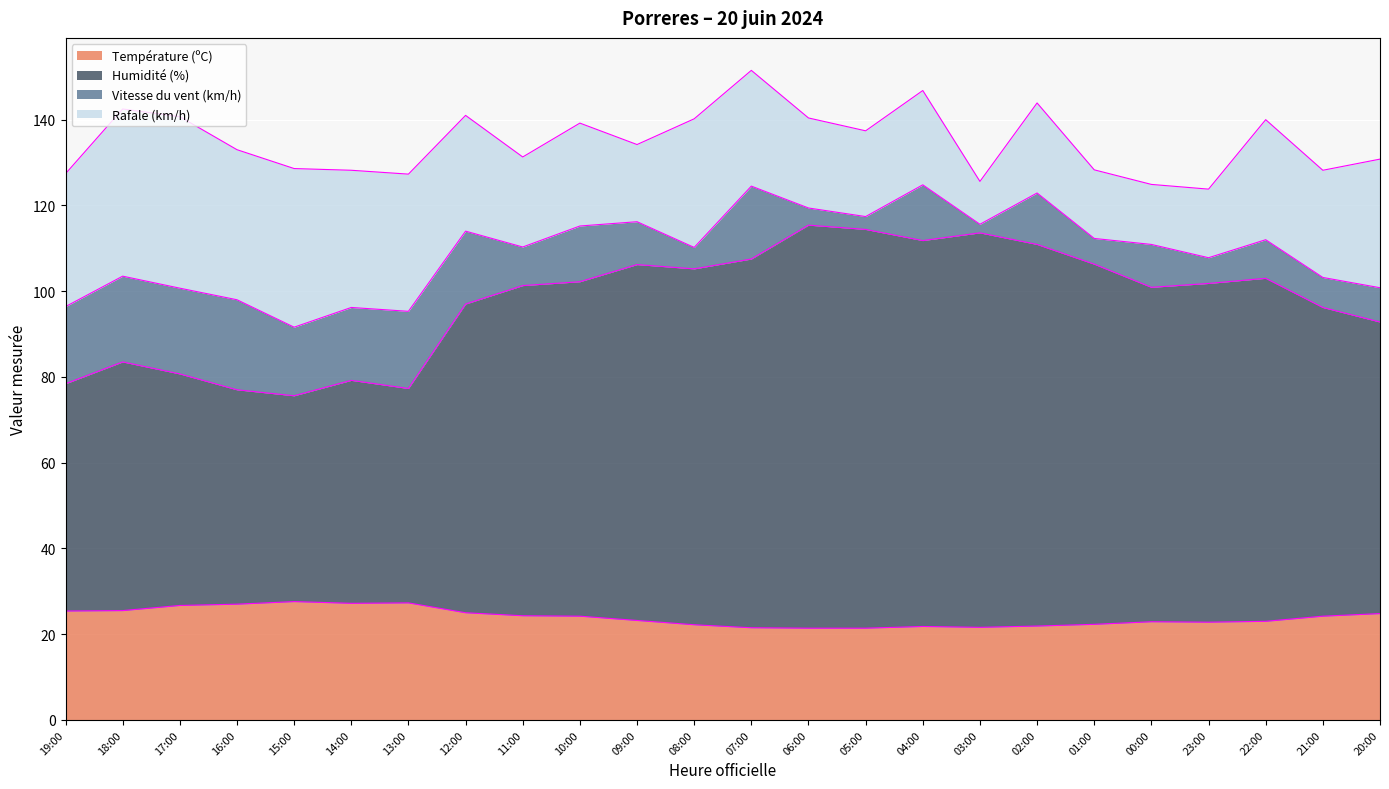

What is the maximum value for Température (ºC)?

27.6